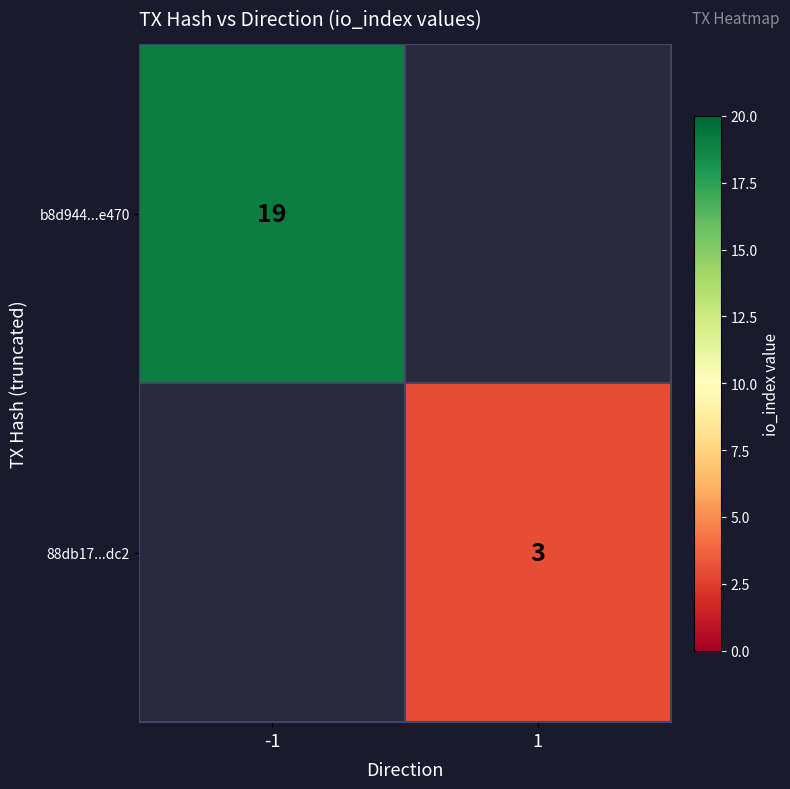

The value of 88db17...dc2 at 1 is 3. True or false?

True